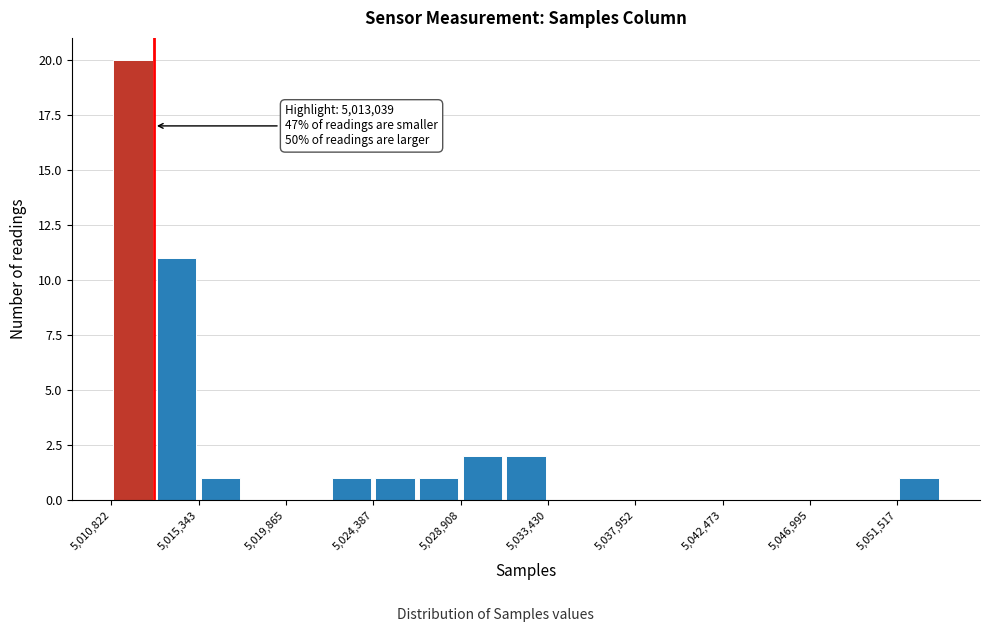

Which range on the x-axis has the tallest bar?

5011000 to 5013000